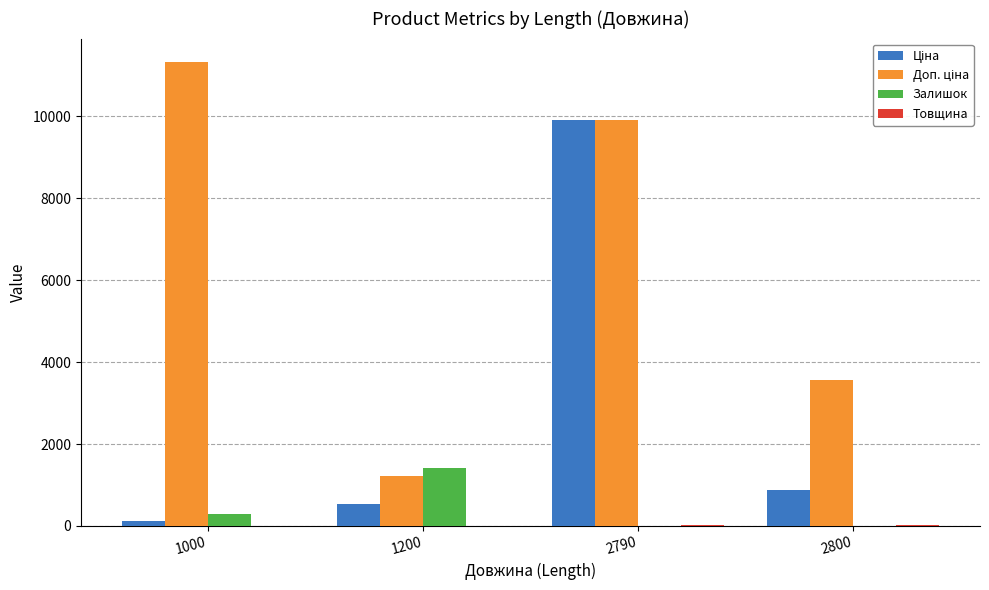

True or false: Залишок has a value of 1426.0 at 1200.

True